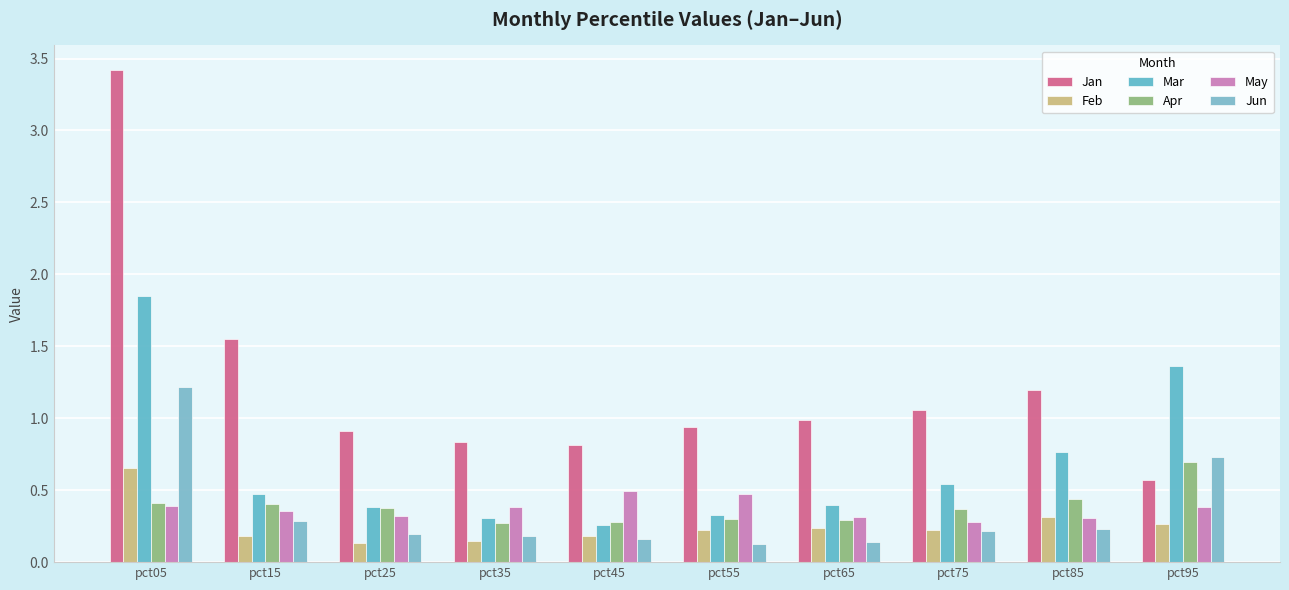

At how many categories does at least one series exceed 0?

10